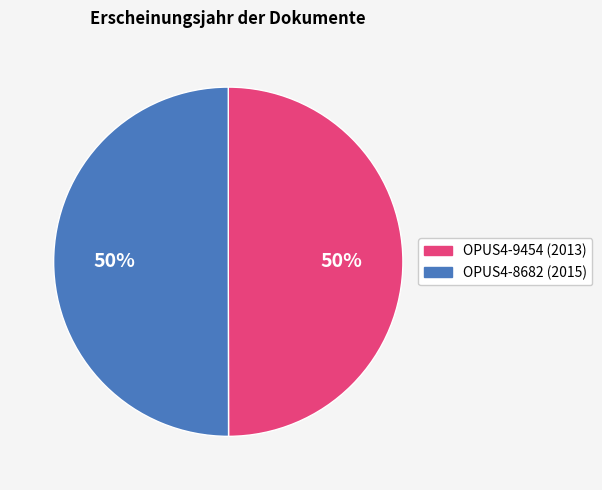

Count the number of slices in the pie.

2